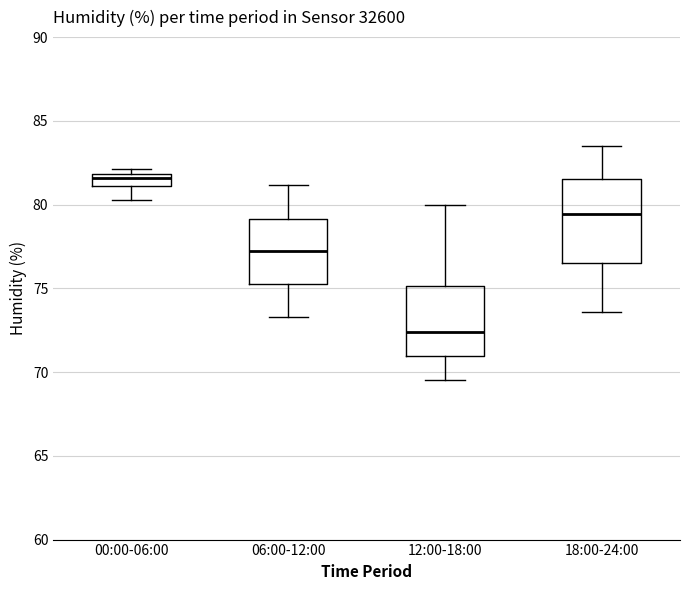

Where does the lower whisker of the box for 06:00-12:00 end on the y-axis? The values are not printed on the chart, so give them approximately, as read against the axis.

73.5